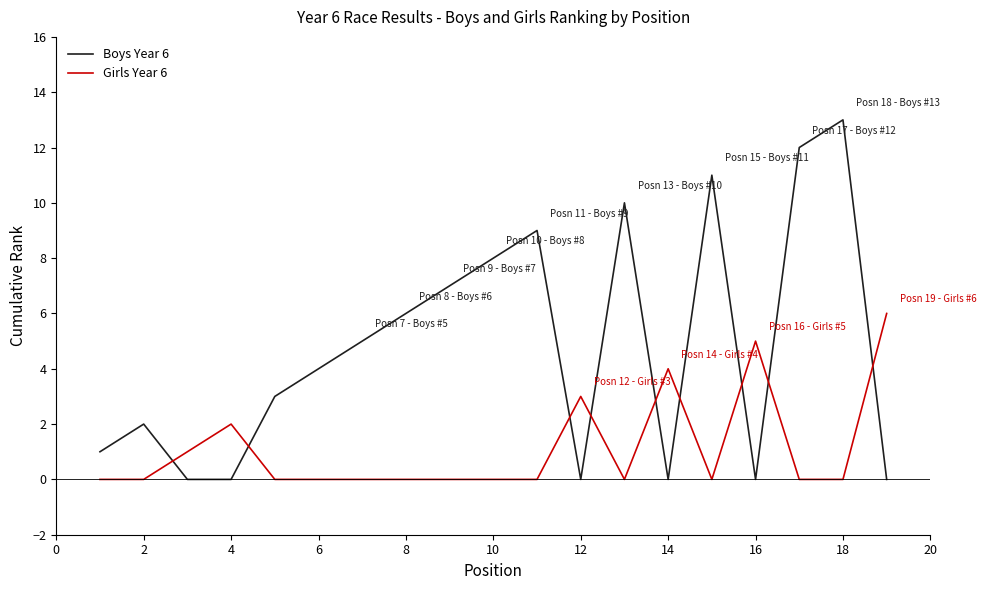

Rank the series by their average value, from highest to lowest.

Boys Year 6, Girls Year 6